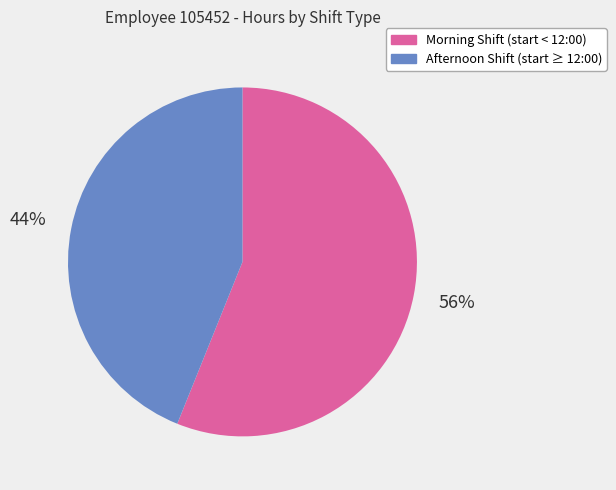

Is there any slice that represents more than half of the pie?

Yes